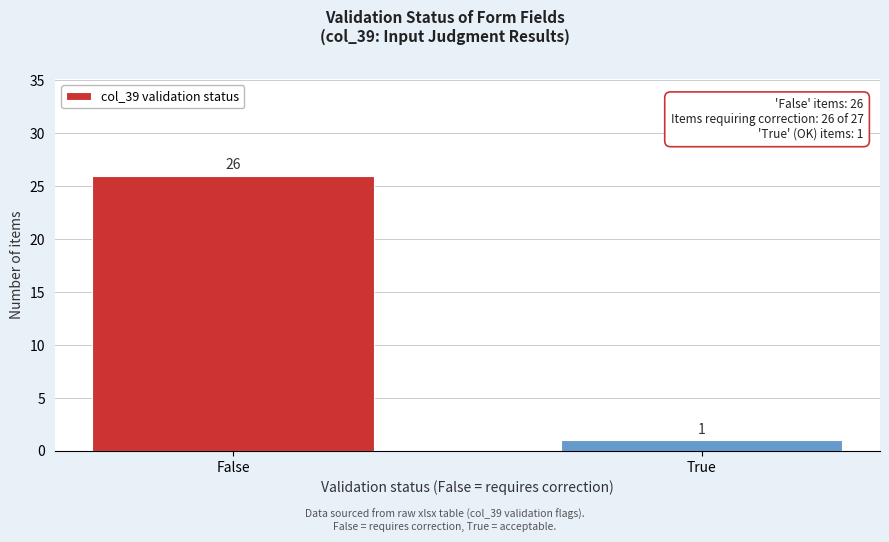

Reading right to left, transcribe all the data shown in this chart.

True=1	False=26